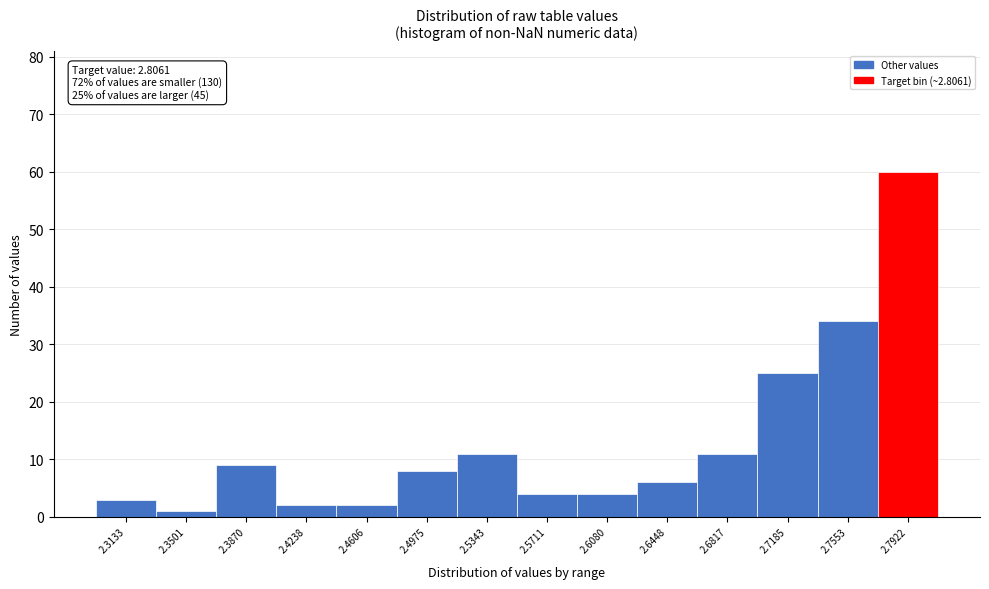

Reading left to right, extract all data points from this chart.

2.3133=3	2.3501=1	2.3870=9	2.4238=2	2.4606=2	2.4975=8	2.5343=11	2.5711=4	2.6080=4	2.6448=6	2.6817=11	2.7185=25	2.7553=34	2.7922=60